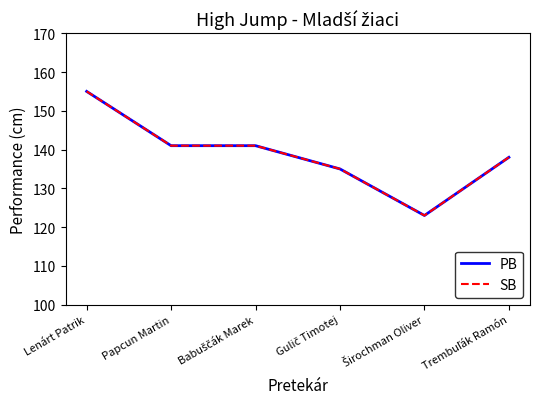

Does the chart display data point markers on the line(s)?

No